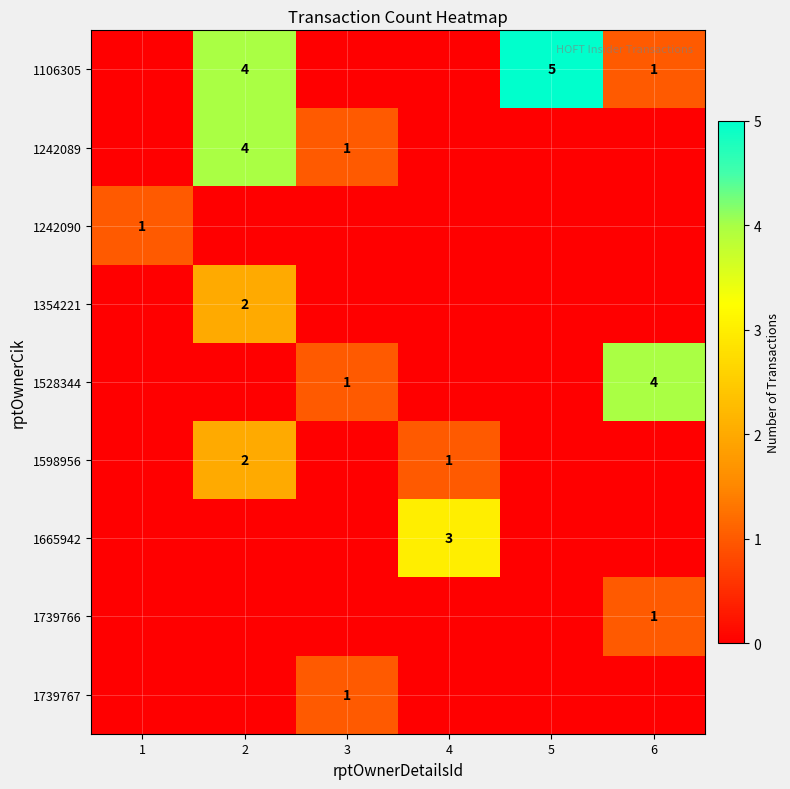

At how many categories does at least one series exceed 0?

6